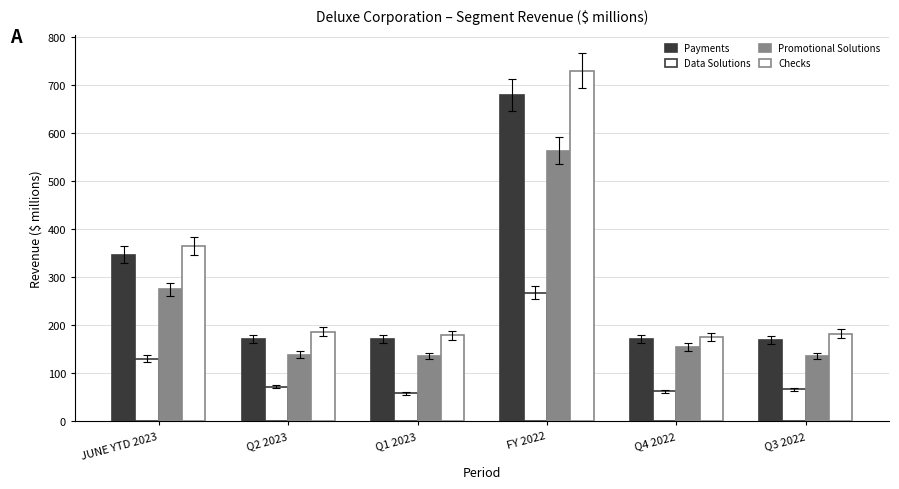

How many data points does each series have?

6